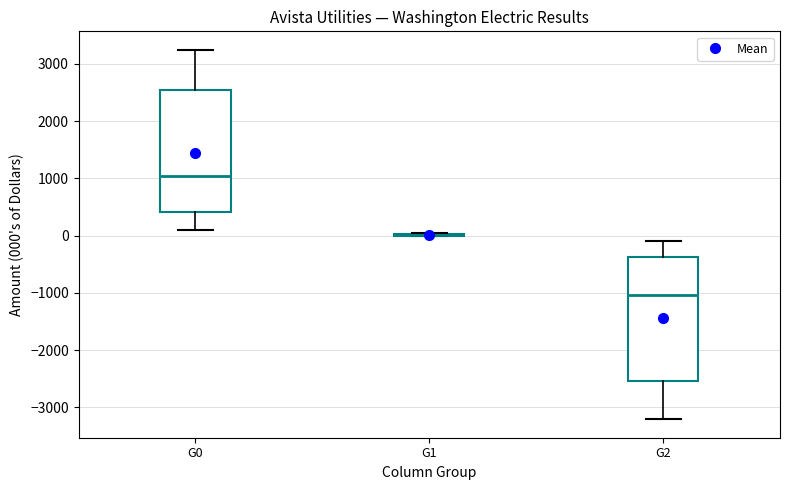

Reading left to right, transcribe this box plot: for each box, give where its median line is, the range the box spans, and where its two whiskers end, as read against the y-axis. The values are not printed on the chart, so give them approximately, as read against the axis.

G0: median 1000, box 400 to 2500, whiskers 100 to 3200
G1: box collapsed to a line at 0, whiskers 0 to 0
G2: median -1000, box -2500 to -400, whiskers -3200 to -100